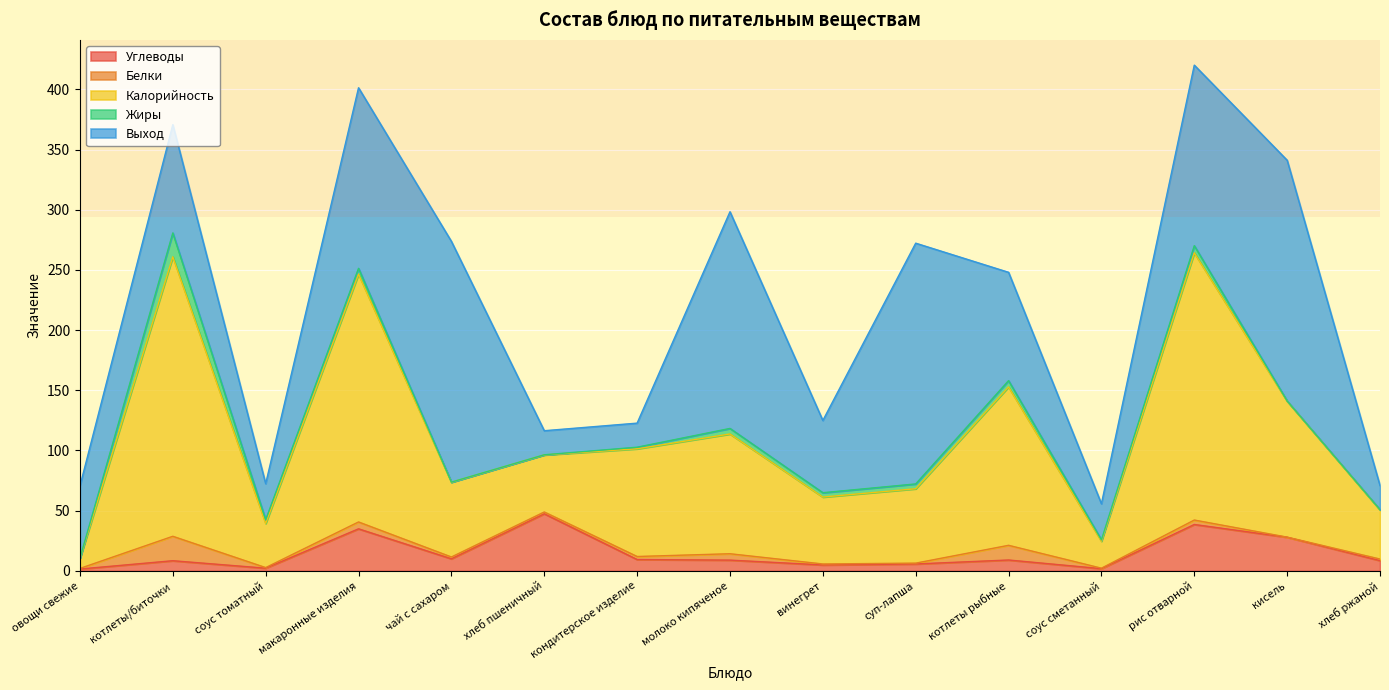

True or false: Калорийность has a value of 63.9 at хлеб пшеничный.

False